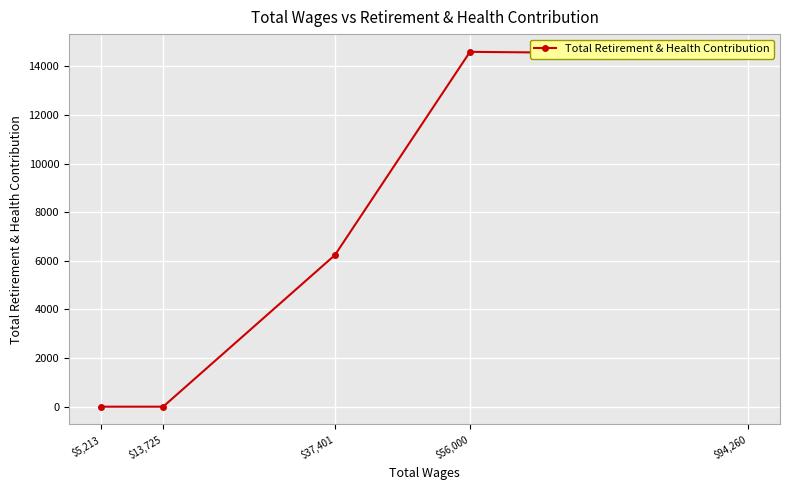

Reading left to right, what are all the values shown in this chart?

$5,213=0	$13,725=0	$37,401=6239	$56,000=14595	$94,260=14494